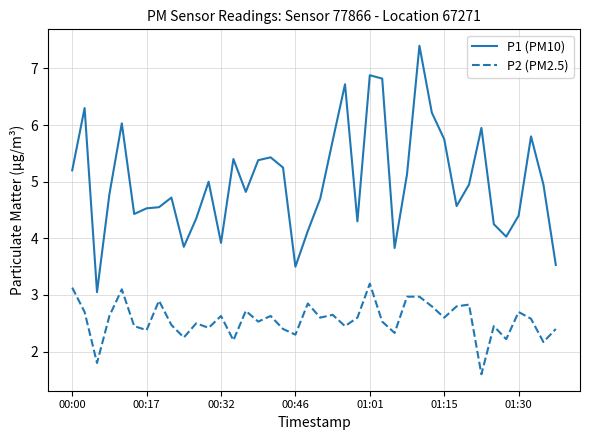

Which series has the widest spread of values?

P1 (PM10)